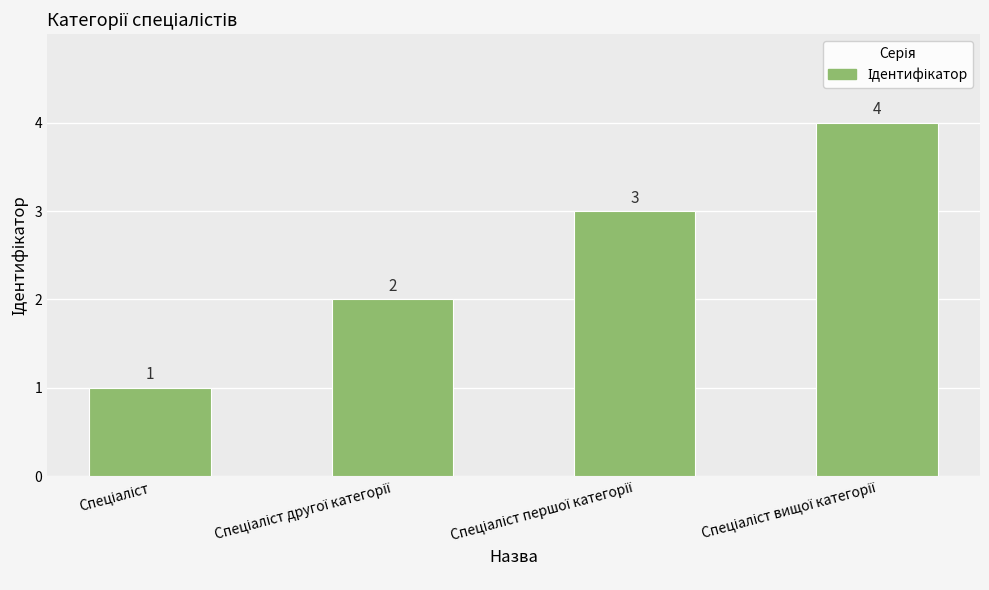

Reading left to right, transcribe all the data shown in this chart.

1	2	3	4